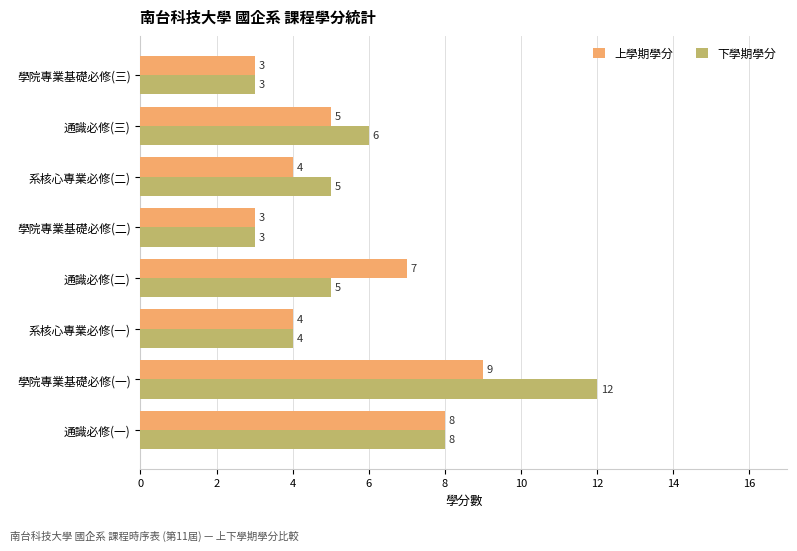

Which series has the widest spread of values?

下學期學分